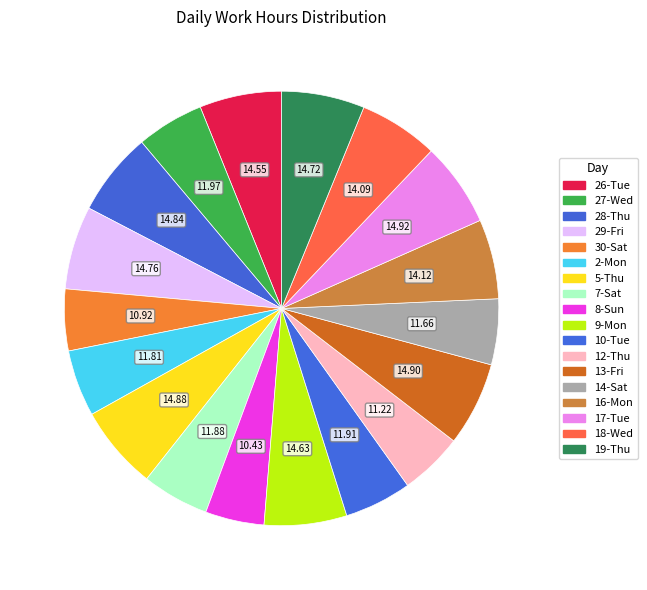

True or false: 5-Thu accounts for 1% of the total.

False